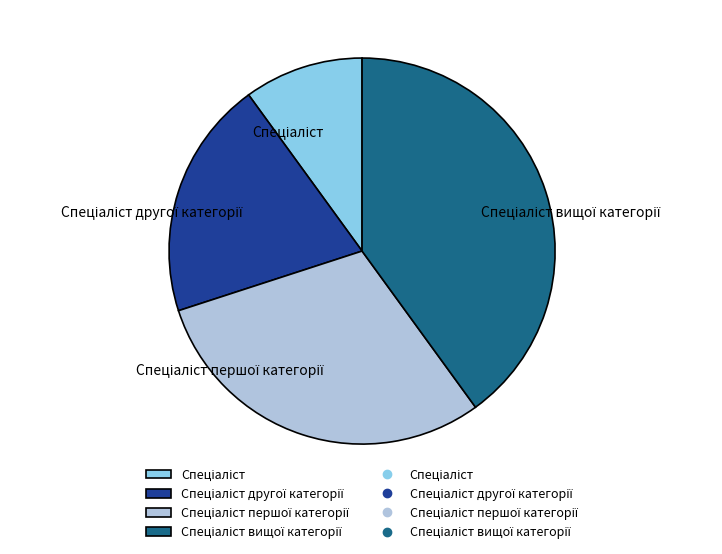

How many slices are in this pie chart?

4